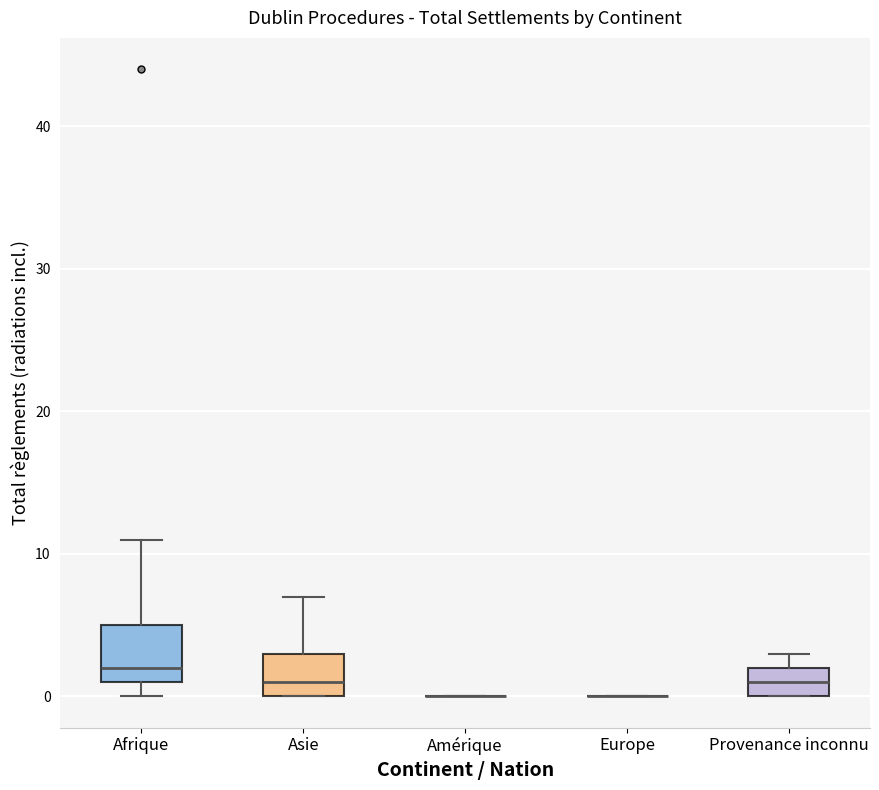

Which box is the tallest, from its lower edge to its upper edge?

Afrique